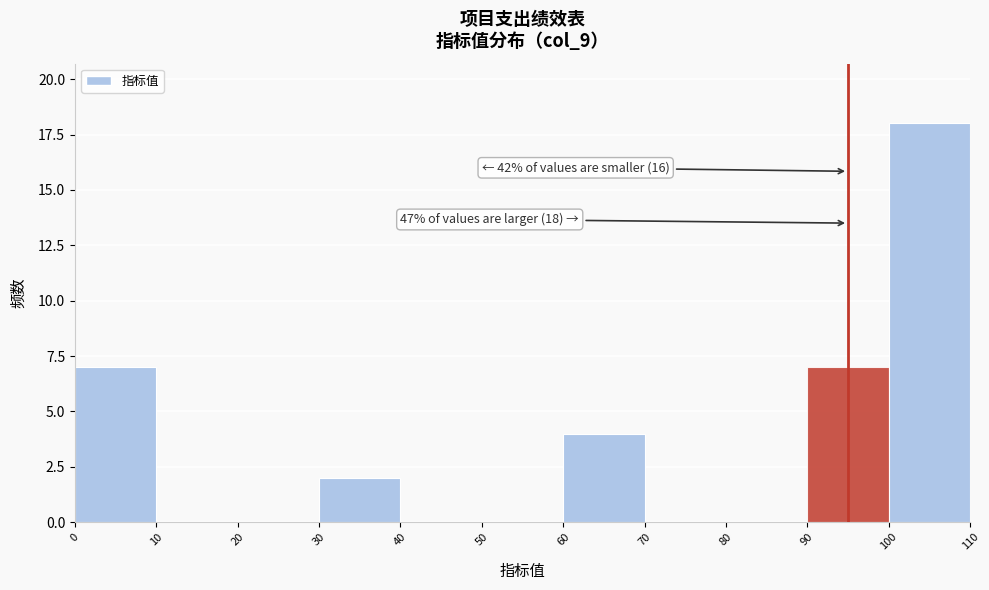

Which range on the x-axis has the tallest bar?

100 to 110